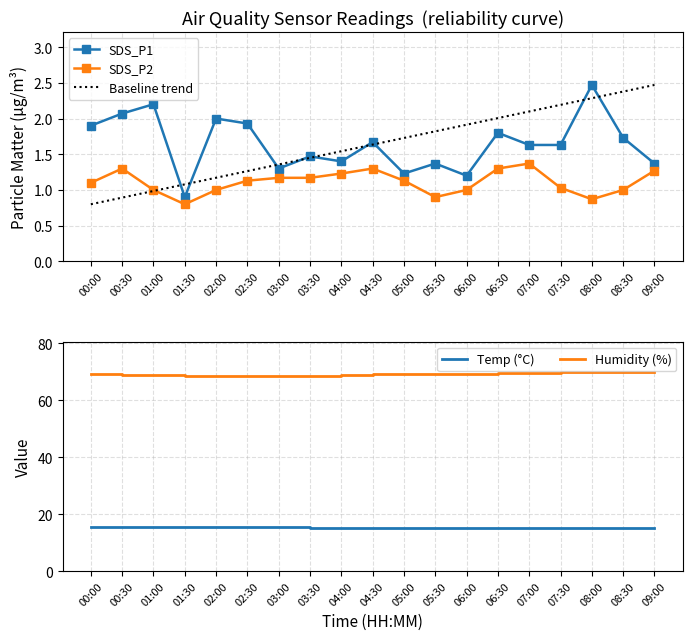

At which category does SDS_P2 reach its first local valley?

01:30